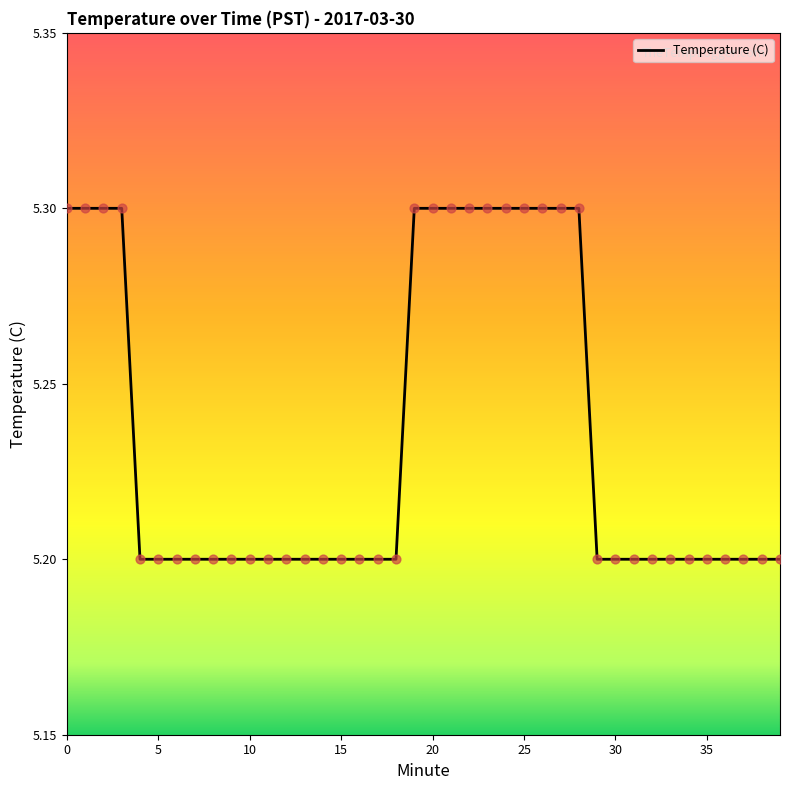

What is the maximum value shown in the chart?

5.3